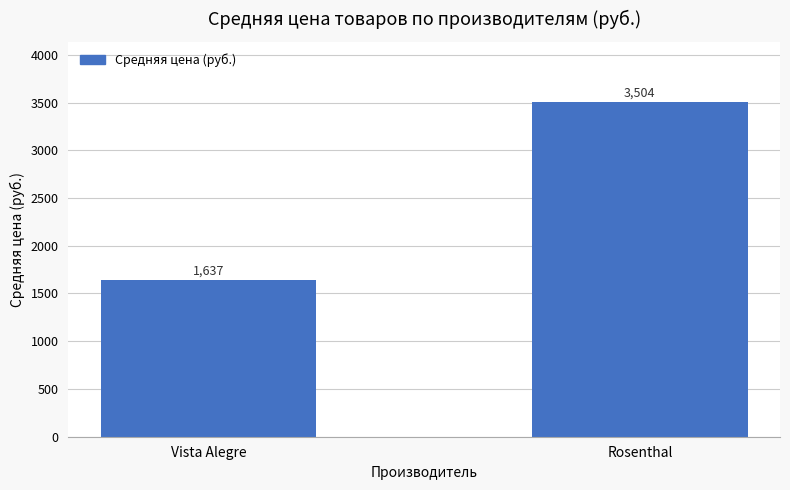

How many distinct data groups are displayed?

1